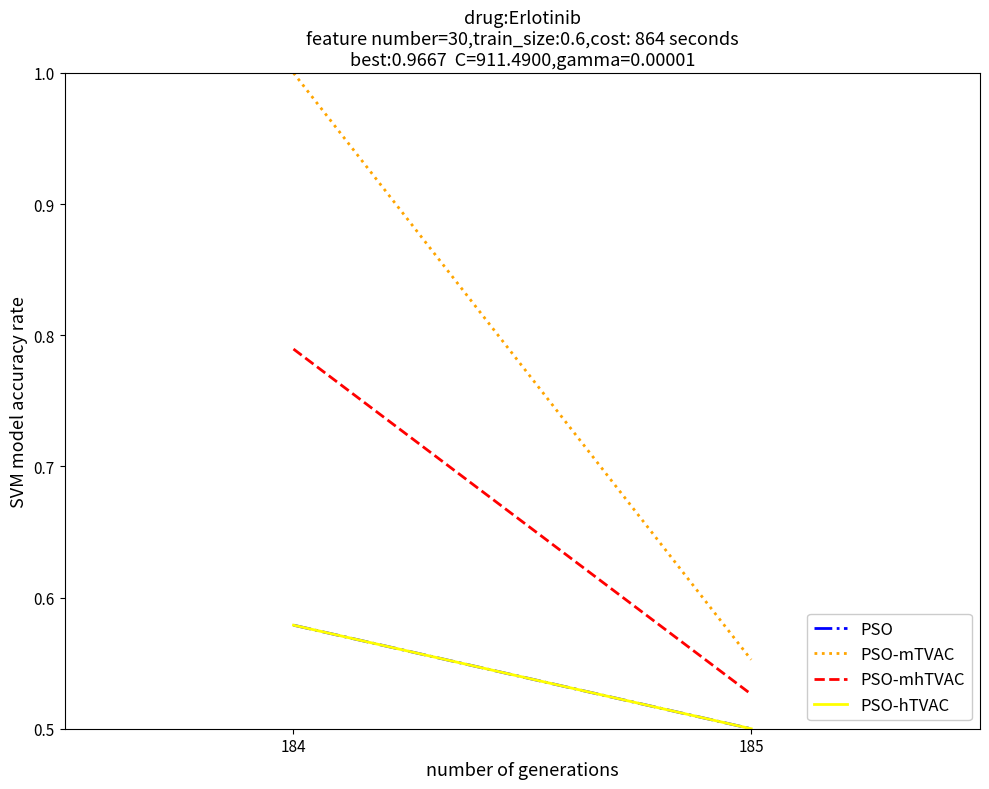

What is the sum of the PSO values at 185 and 184?

1.1